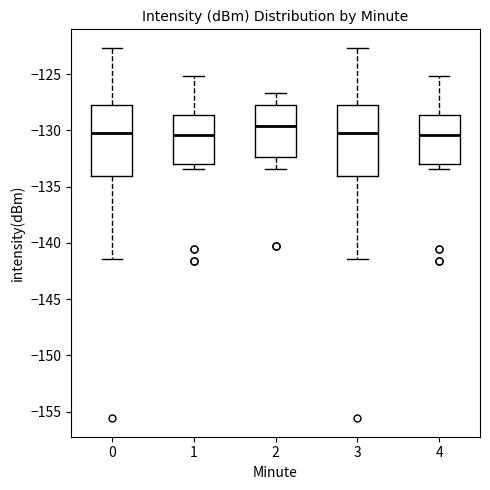

Where is the upper edge of the box at x = 1 on the y-axis? The values are not printed on the chart, so give them approximately, as read against the axis.

-128.5